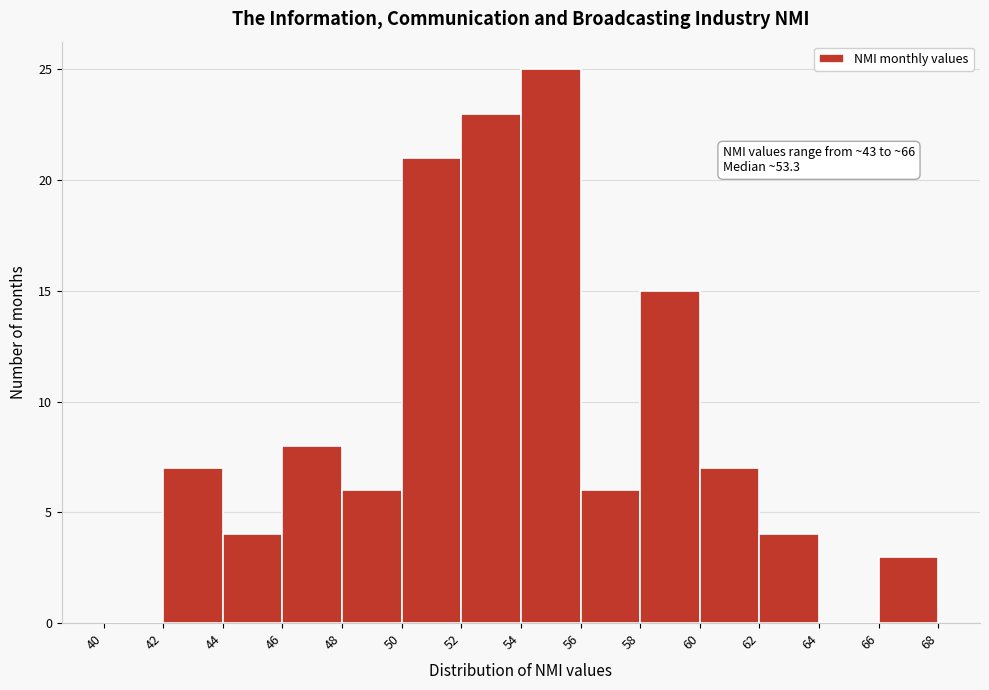

Over which range of the x-axis is the bar tallest?

54 to 56